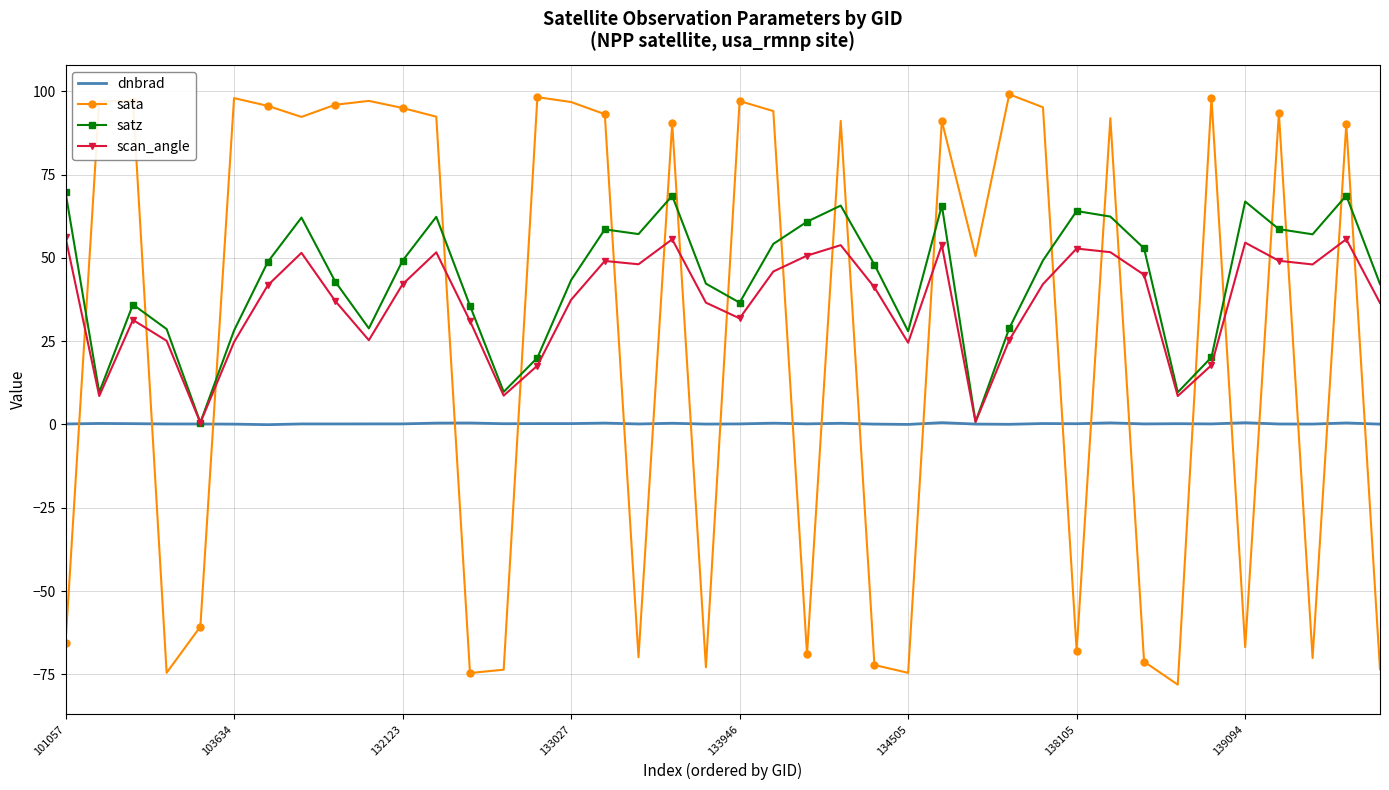

Which series has the largest range (max minus min)?

sata